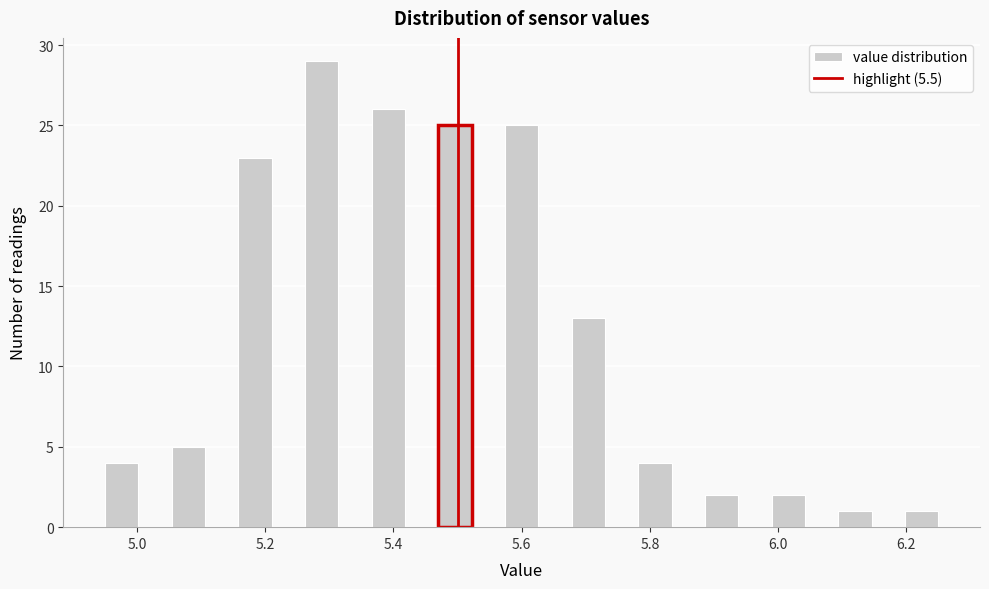

Around what value on the x-axis is the tallest bar? Give the approximate position of its centre, as read against the axis.

5.28